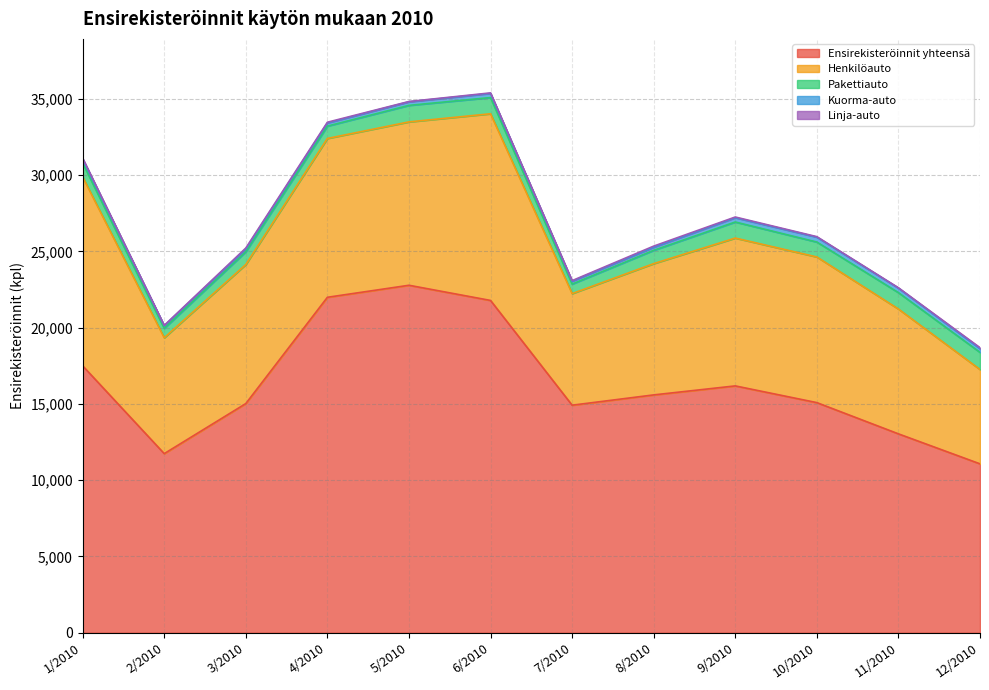

What position from the right is 10/2010?

3